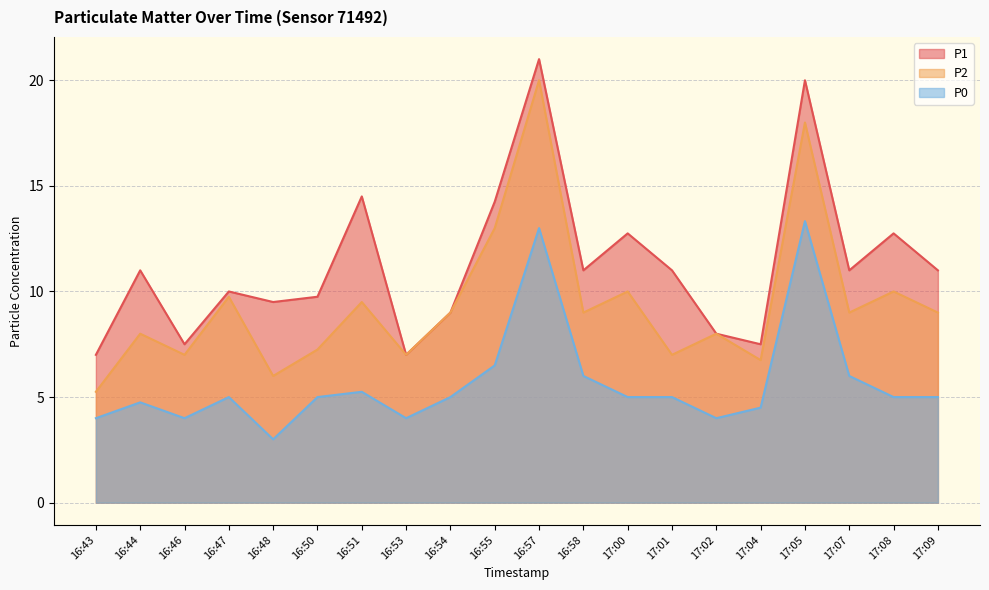

In P0, how many points are higher than both neighbors (excluding endpoints)?

5